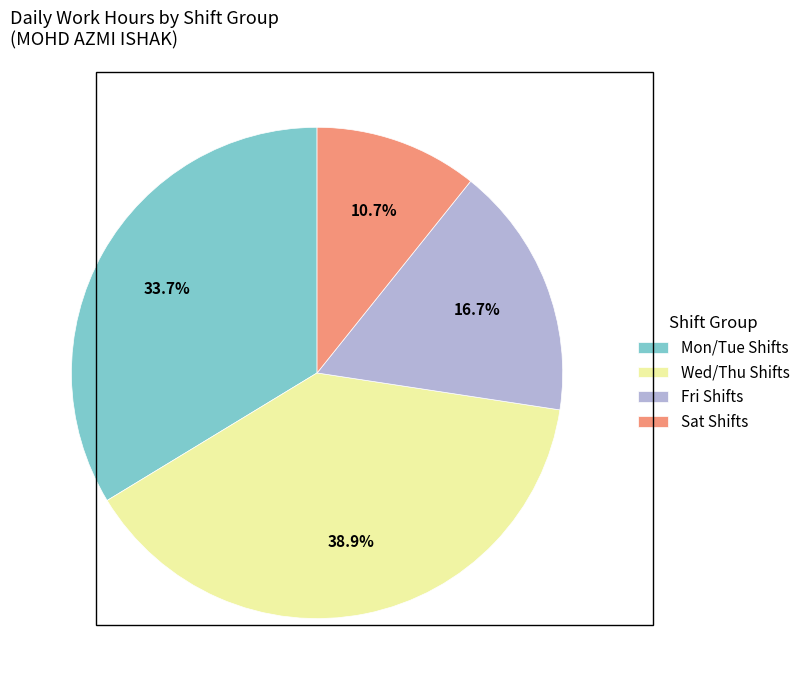

Rank the categories by value from highest to lowest.

Wed/Thu Shifts, Mon/Tue Shifts, Fri Shifts, Sat Shifts